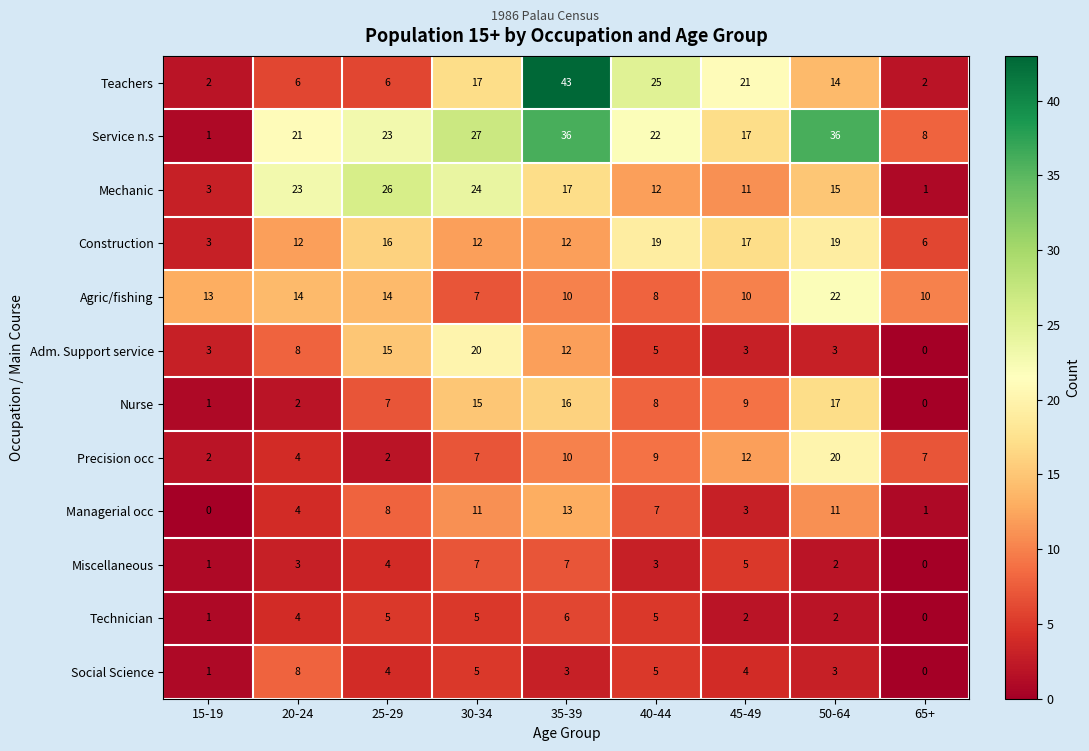

Which series has the largest range (max minus min)?

Teachers